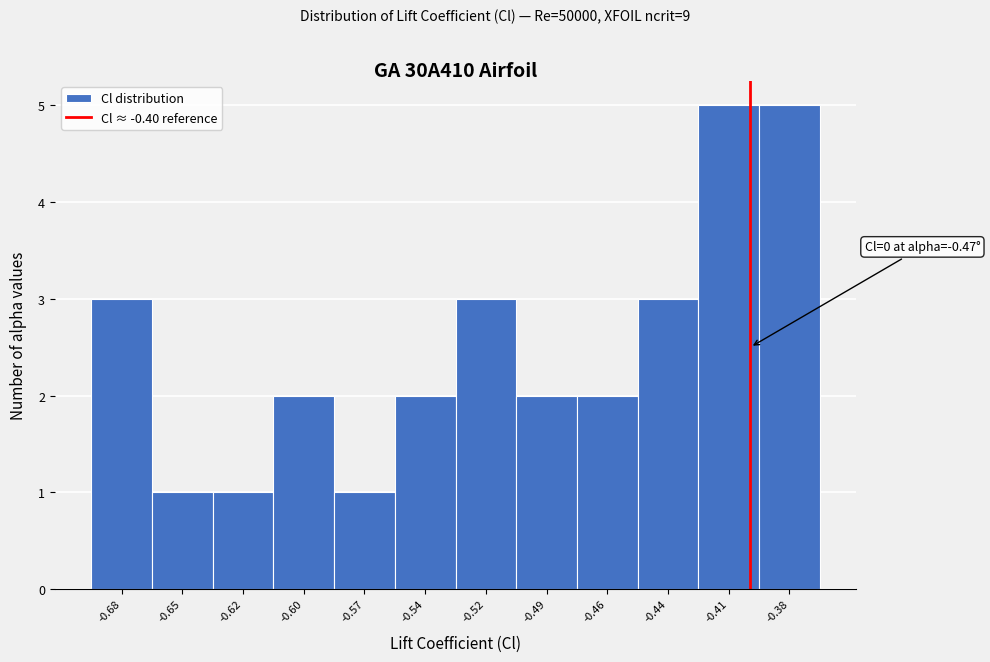

Reading right to left, list all the values displayed in this chart.

5	5	3	2	2	3	2	1	2	1	1	3